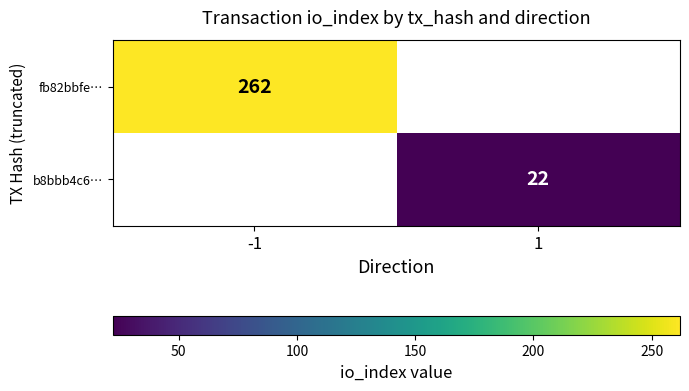

The value of b8bbb4c6… at 1 is 7.4. True or false?

False